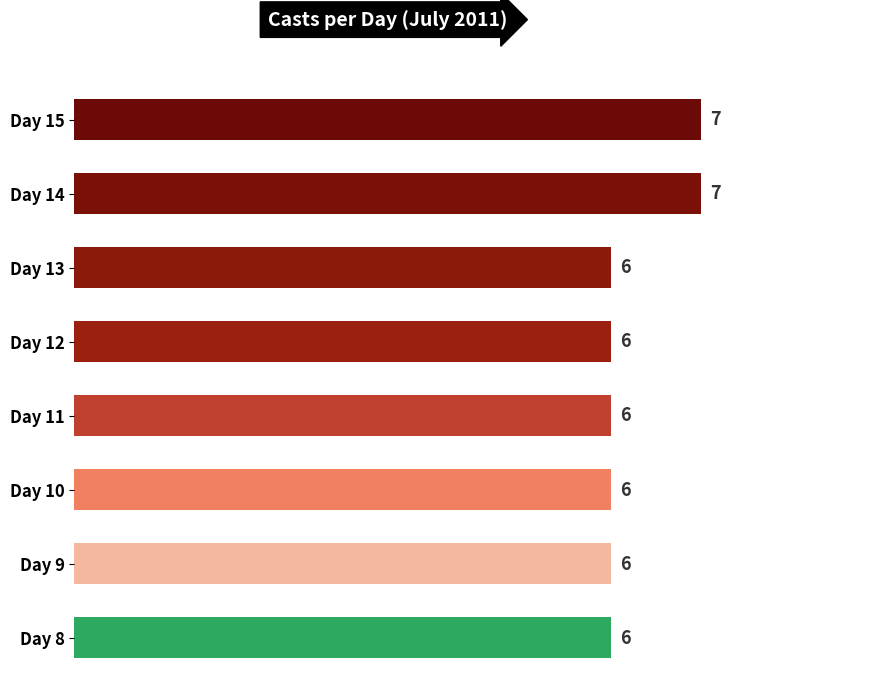

What is the greatest value displayed?

7